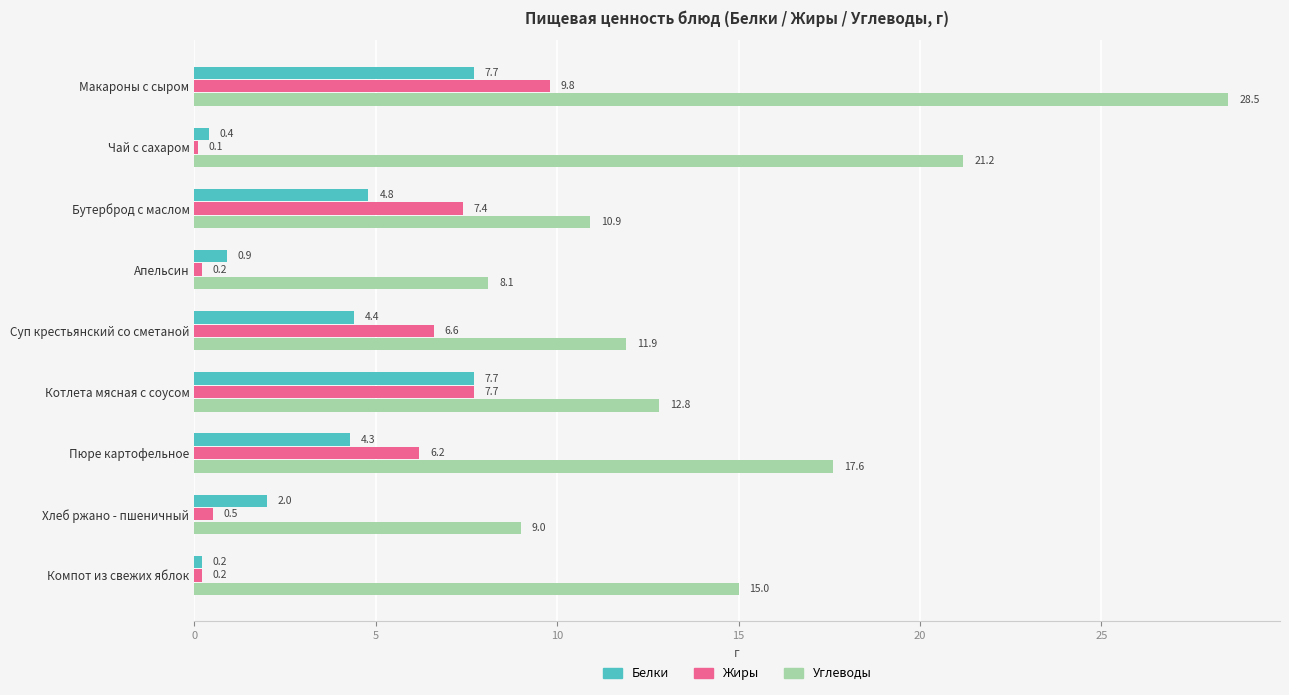

How many data points does each series have?

9